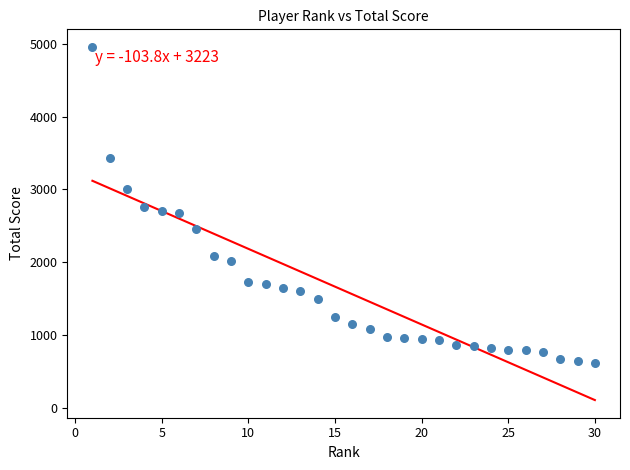

What is the range of X values (max minus min)?

29